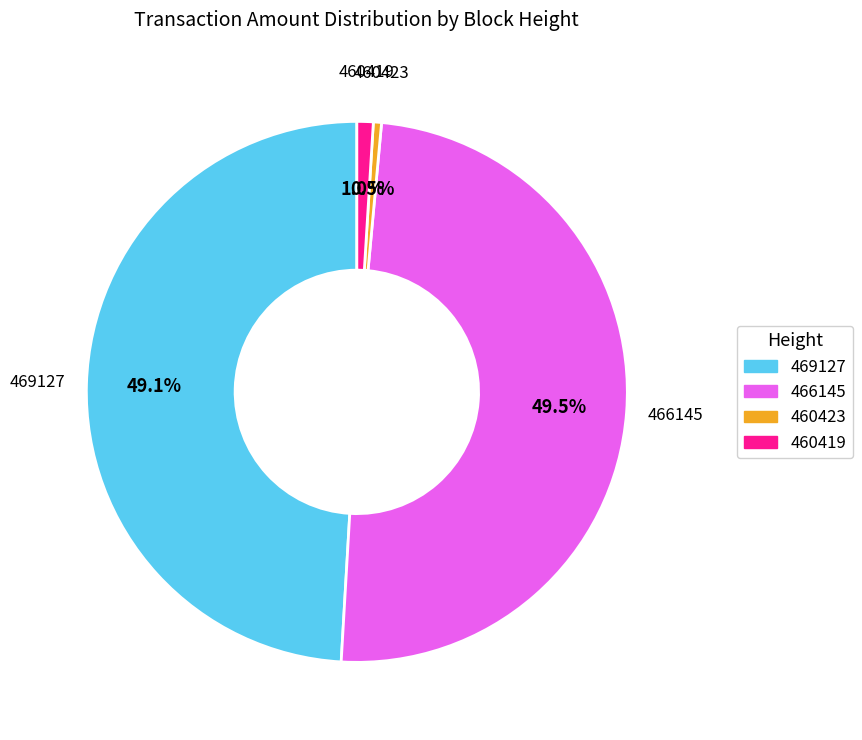

To the nearest percent, what is the difference between the largest and smallest slice percentages?

50%